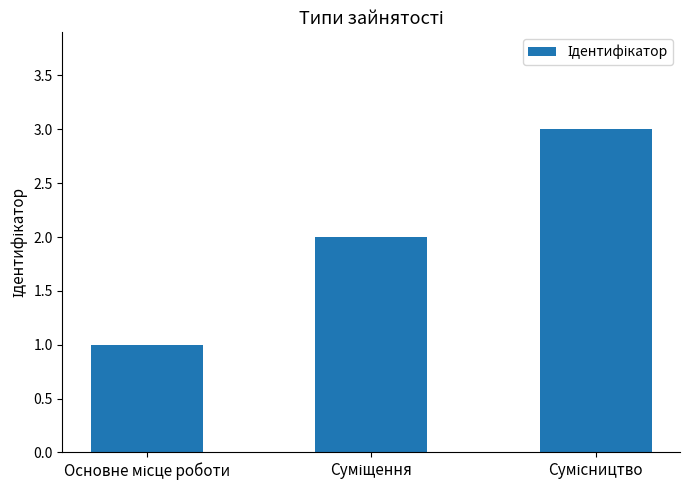

What is the maximum value shown in the chart?

3